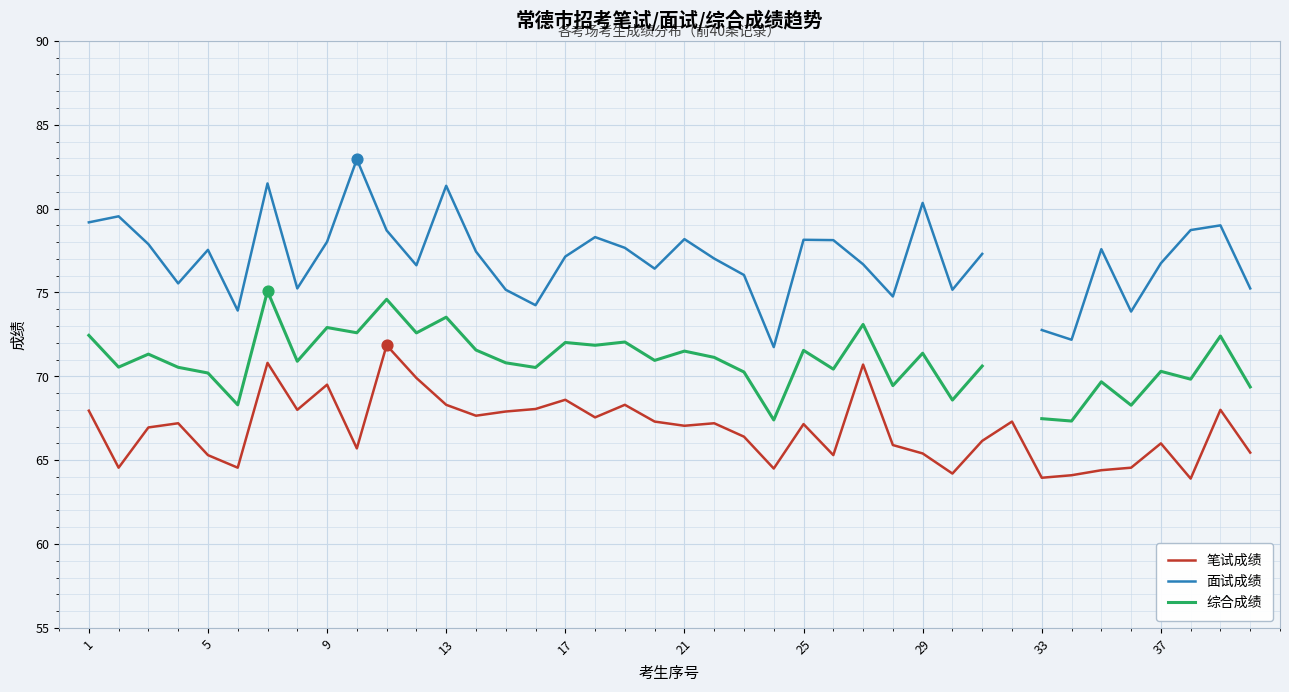

Which series reaches the maximum Y coordinate?

面试成绩